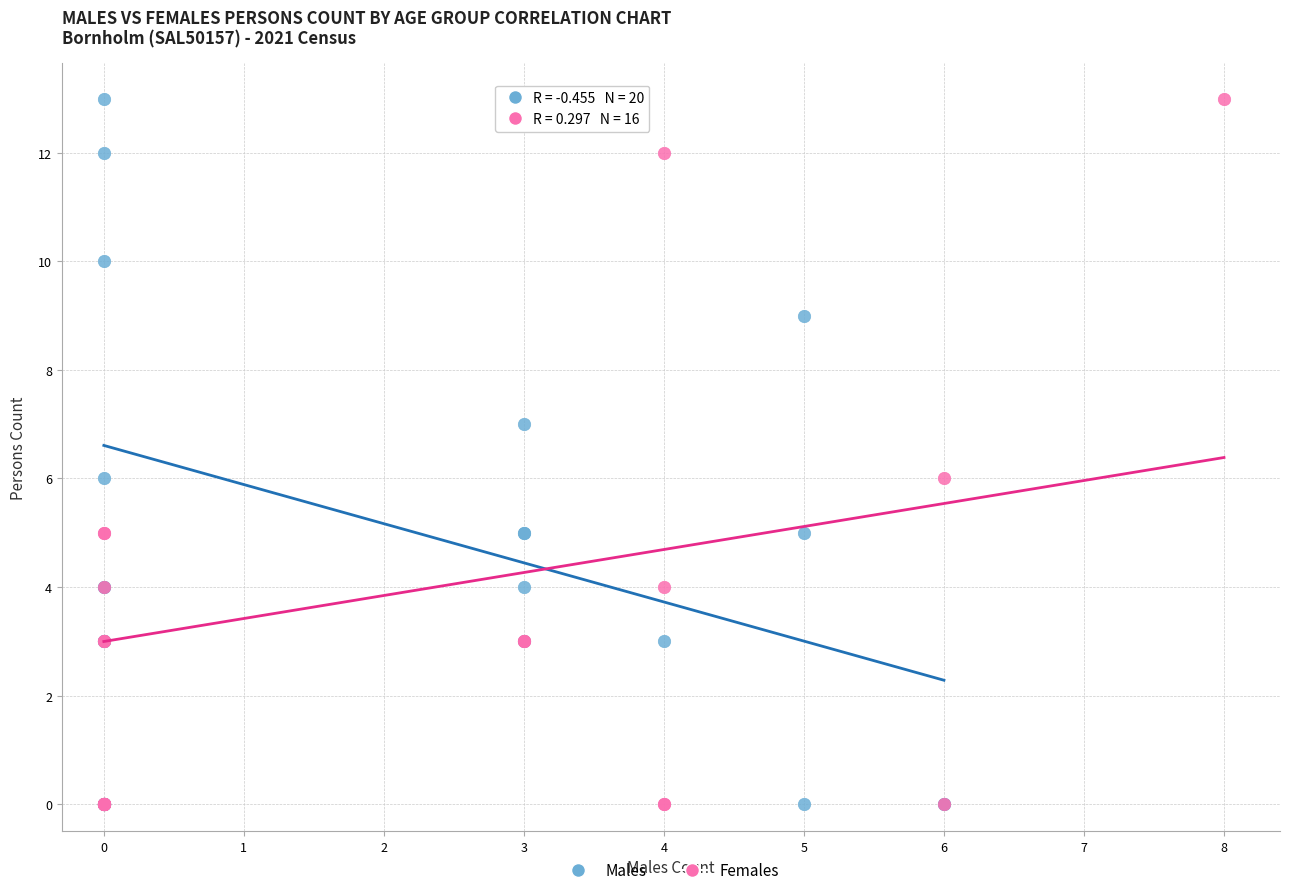

What are all the series names shown in the legend?

Males, Females